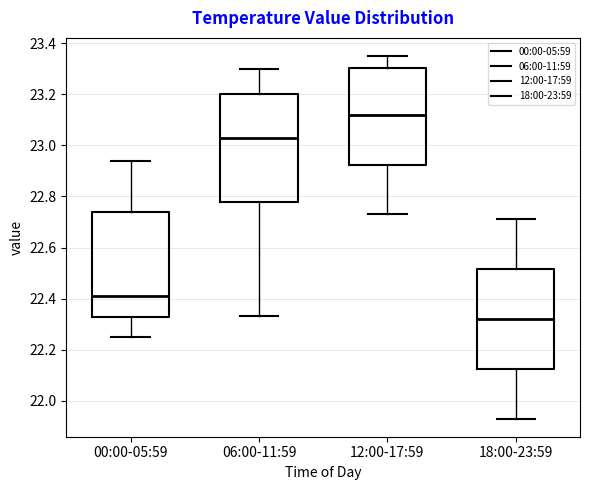

Which box has the lowest median line?

18:00-23:59